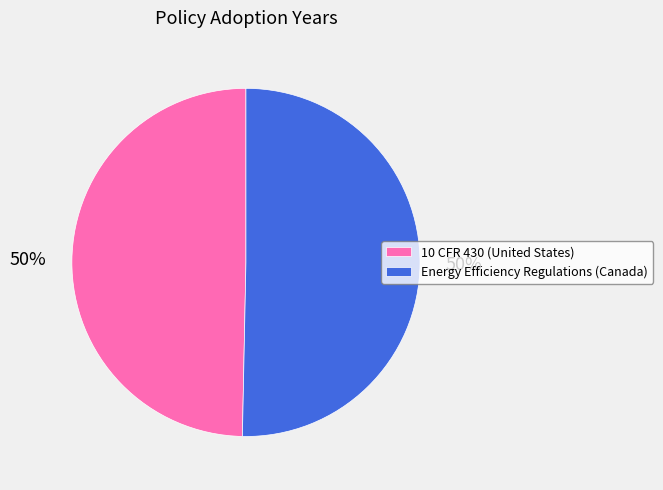

Is it true that Energy Efficiency Regulations (Canada) is 50% of the pie?

True